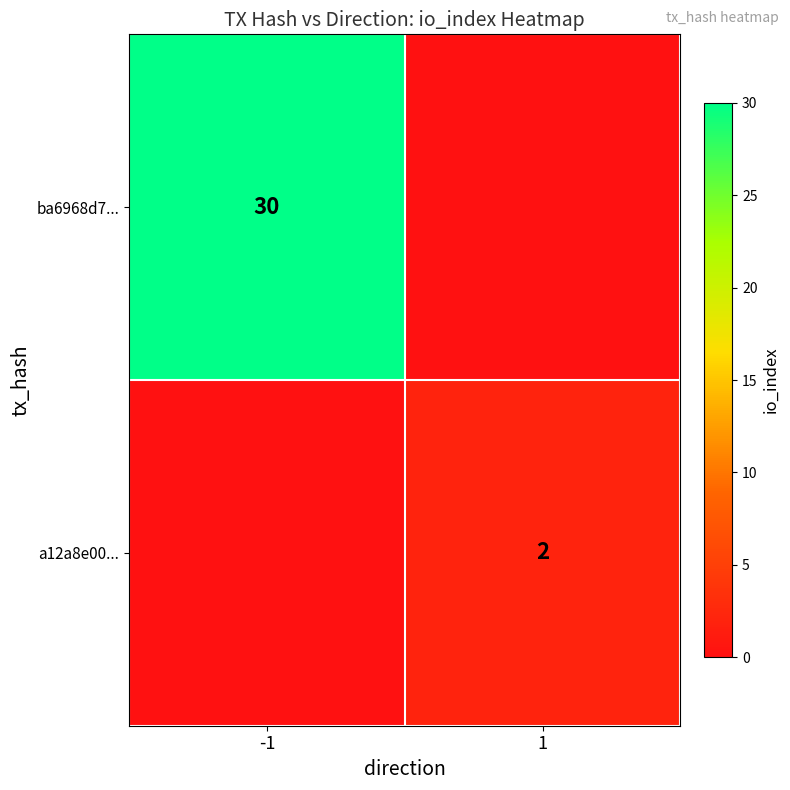

Is it true that ba6968d7... equals 30 at -1?

True